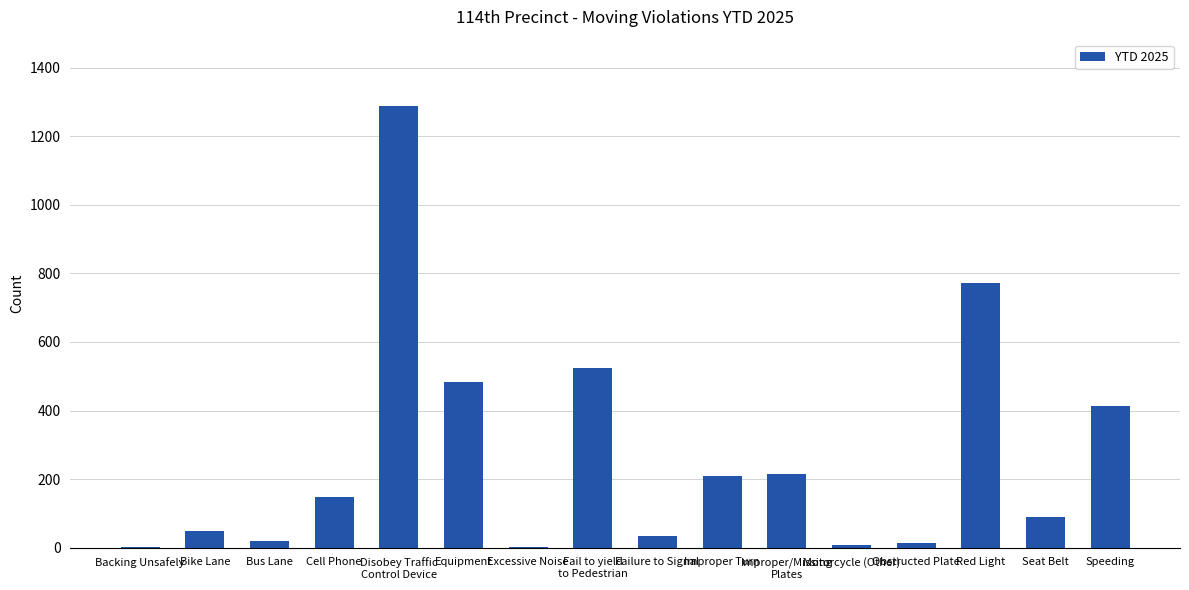

What is the greatest value displayed?

1288